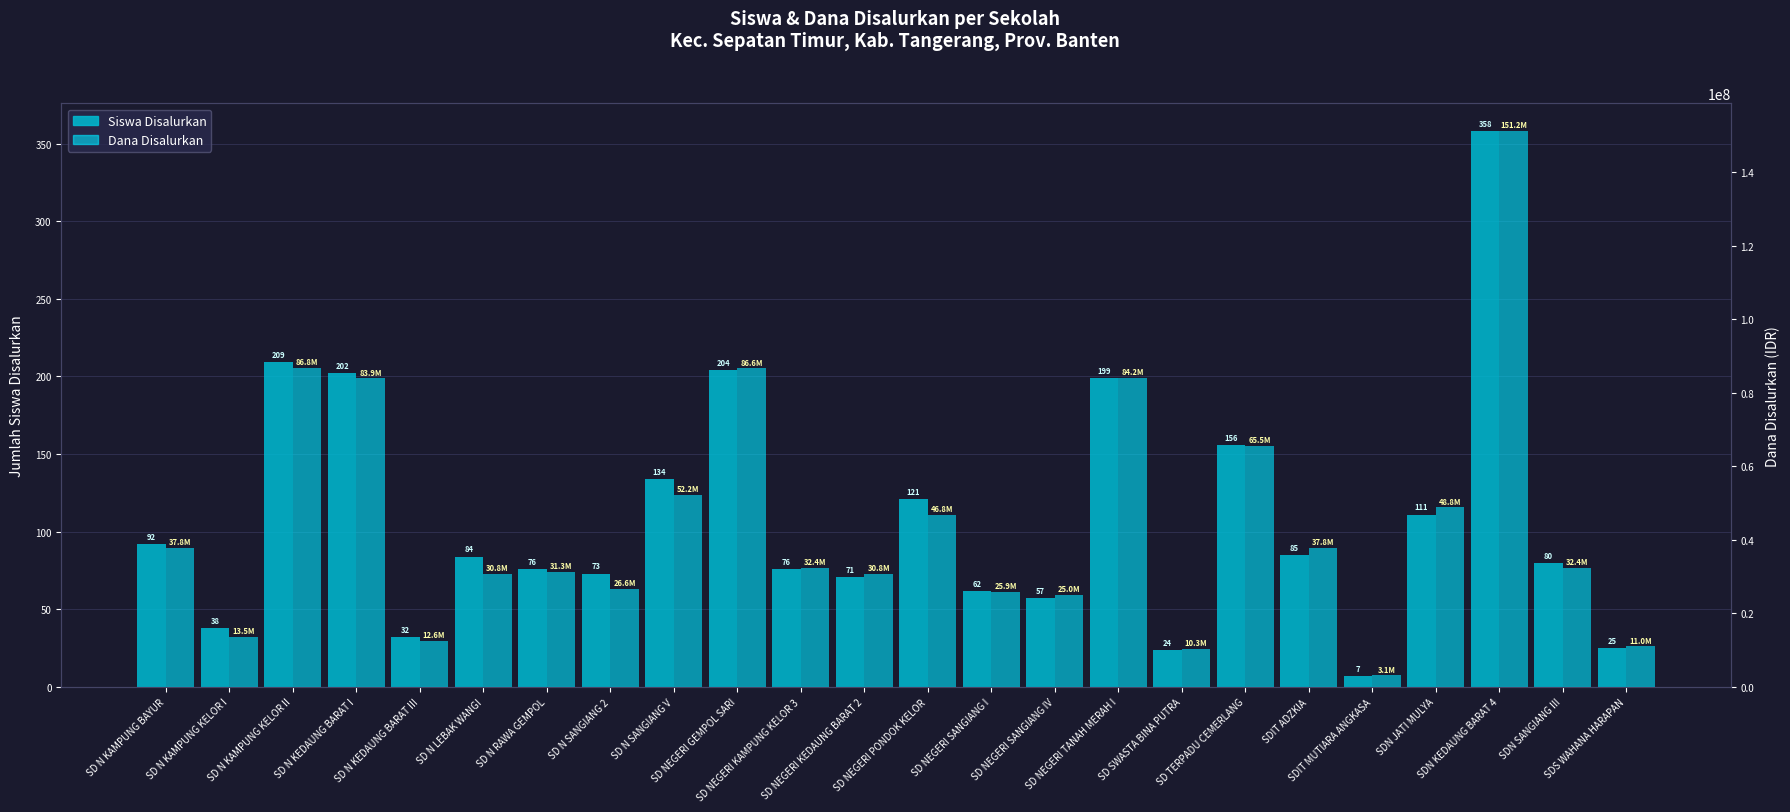

What is the average value of the Siswa Disalurkan series?

107